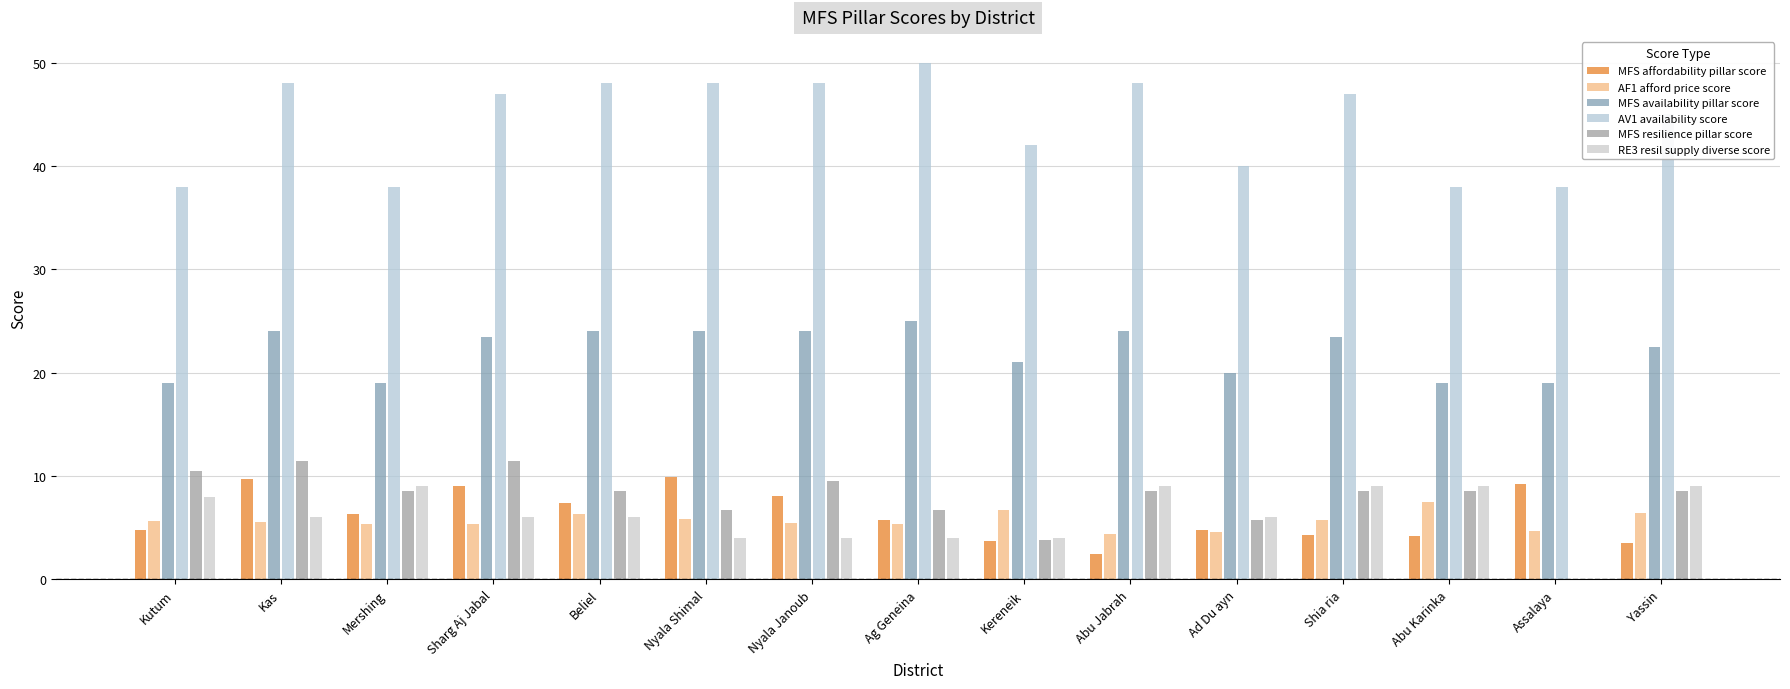

How many series are shown in this chart?

6